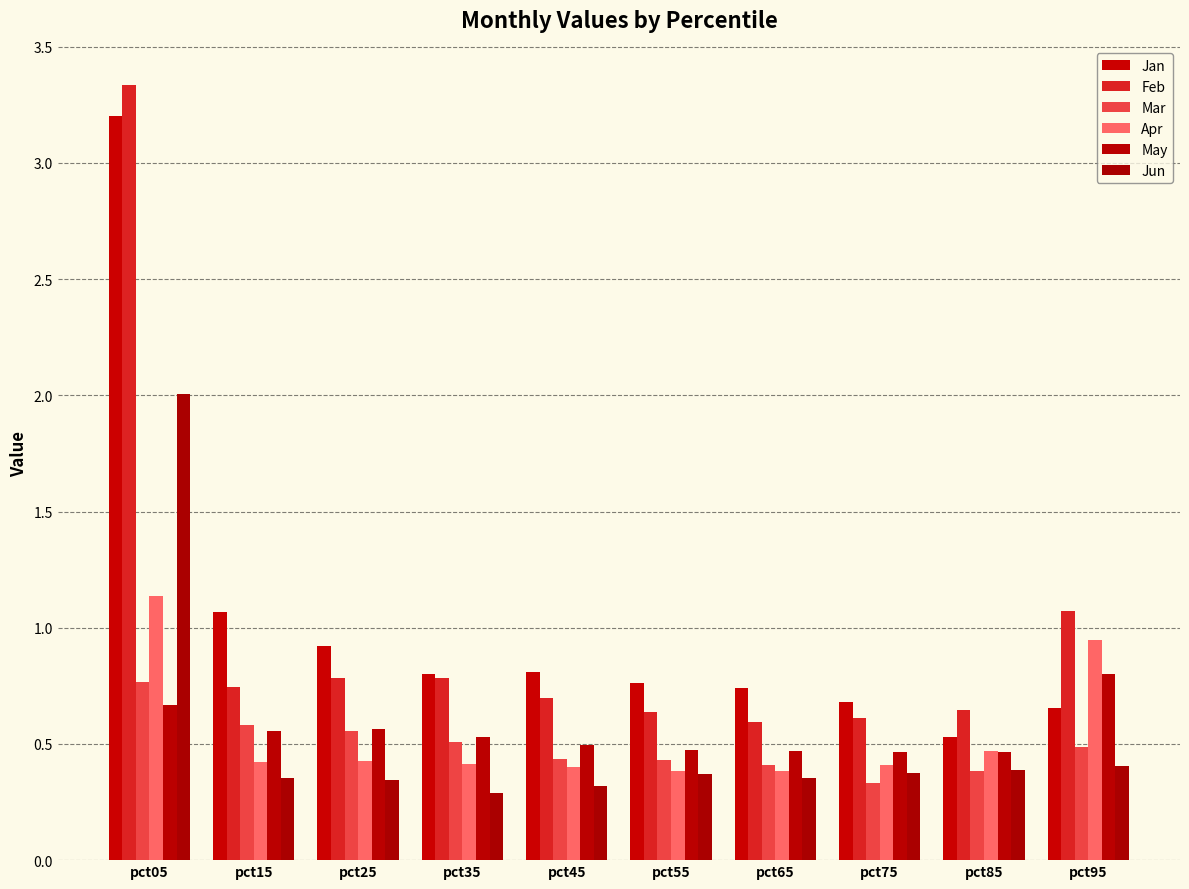

Count the number of categories in the chart.

10